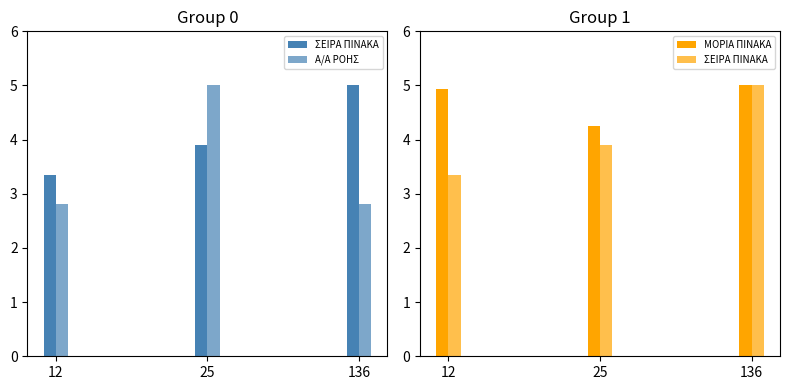

Reading left to right, transcribe all the data shown in this chart.

ΣΕΙΡΑ ΠΙΝΑΚΑ: 12=3.3	25=3.9	136=5.0
Α/Α ΡΟΗΣ: 12=2.8	25=5.0	136=2.8
ΜΟΡΙΑ ΠΙΝΑΚΑ: 12=4.9	25=4.3	136=5.0